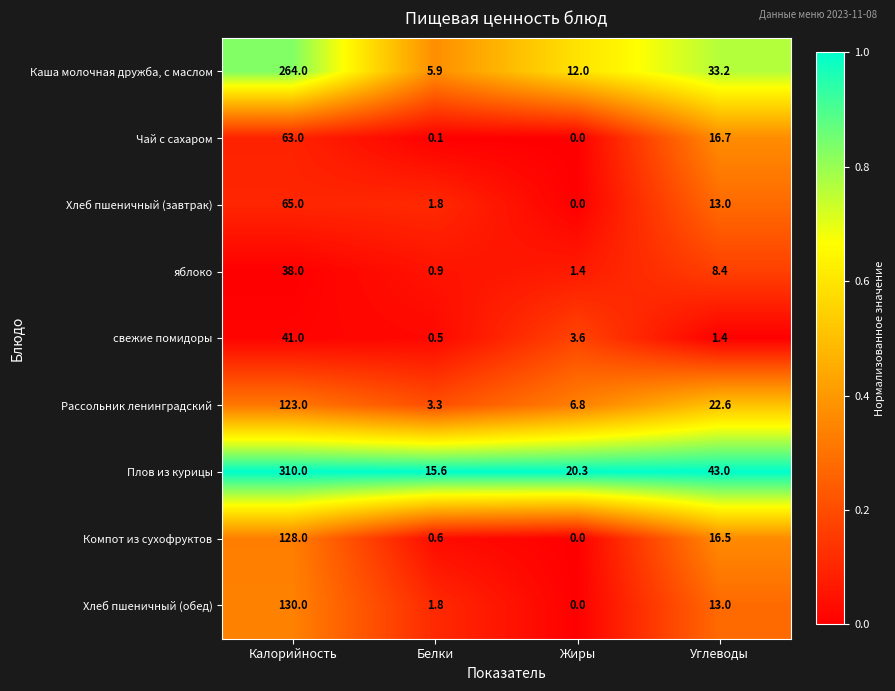

What is the total value across all series at Калорийность?

1162.0